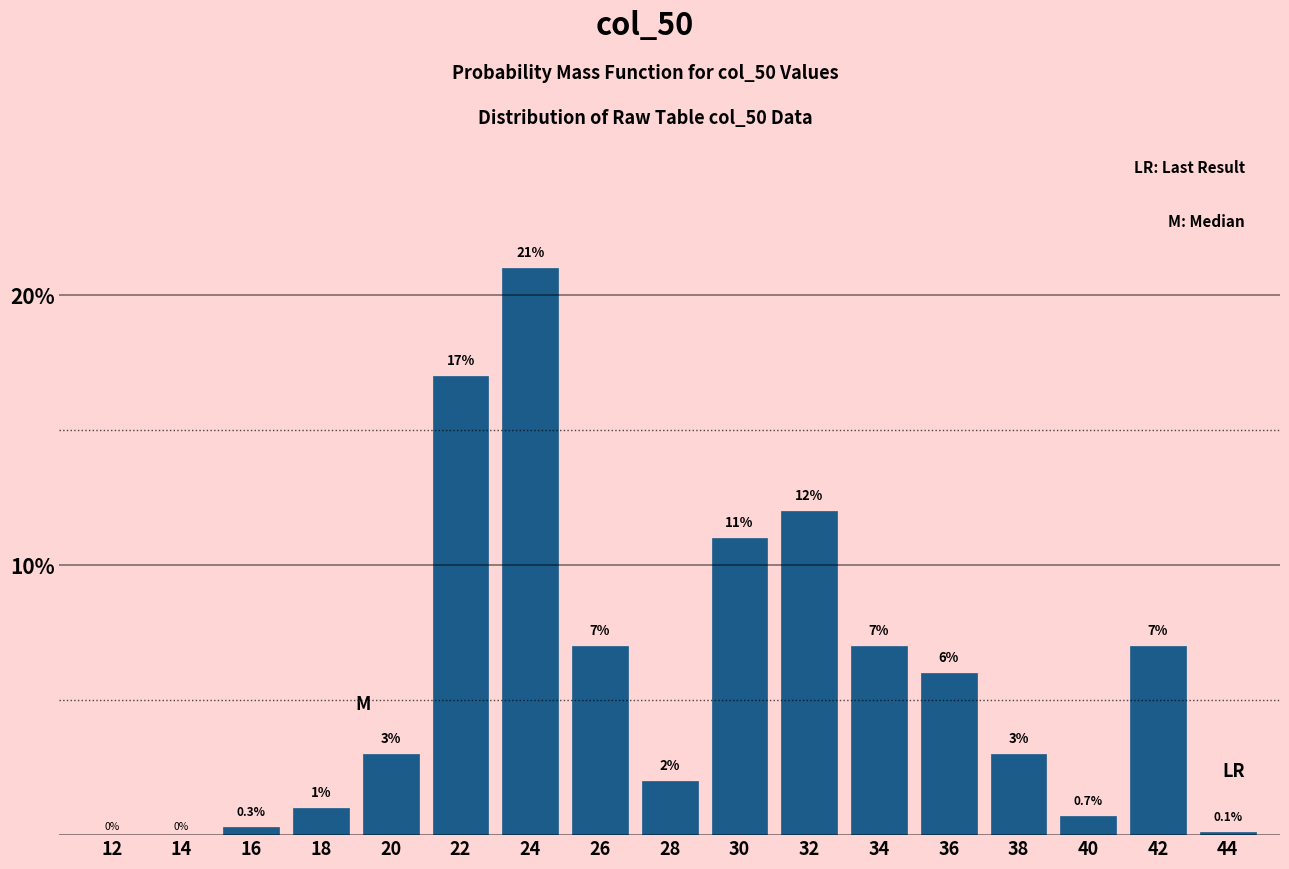

Reading left to right, extract all data points from this chart.

12=0.0	14=0.0	16=0.3	18=1.0	20=3.0	22=17.0	24=21.0	26=7.0	28=2.0	30=11.0	32=12.0	34=7.0	36=6.0	38=3.0	40=0.7	42=7.0	44=0.1